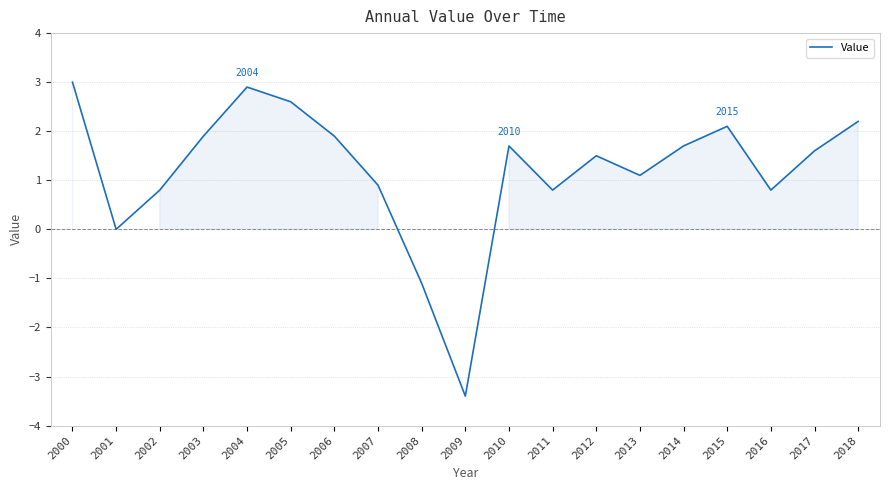

The chart shows a value of 1.7 at 2014. True or false?

True